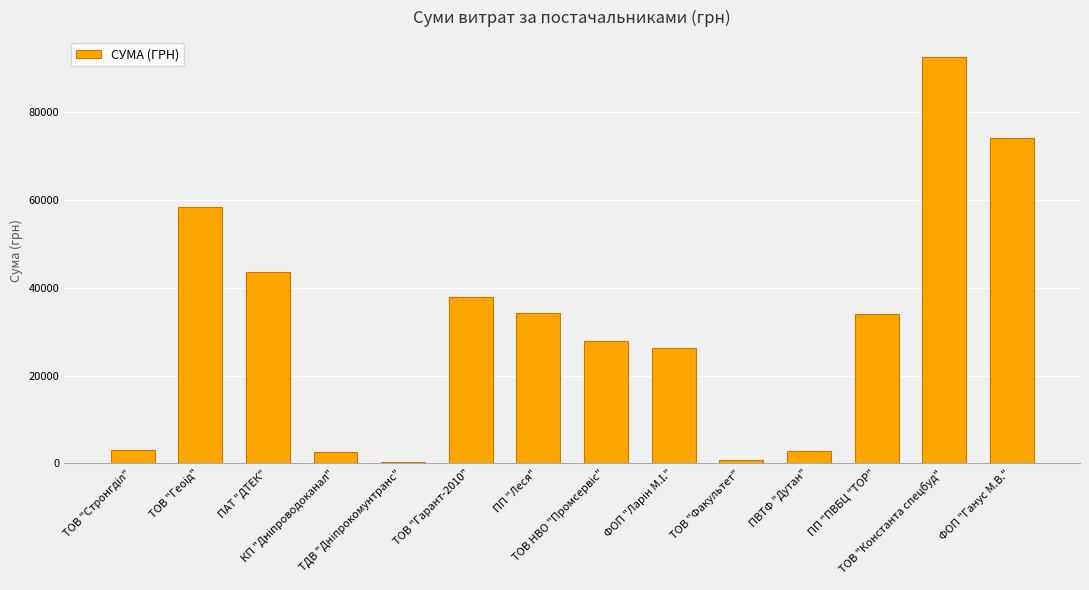

What is the greatest value displayed?

92546.2